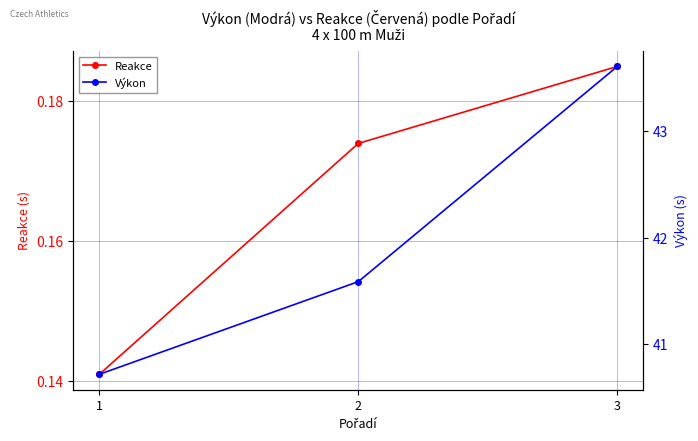

Reading left to right, what are all the values shown in this chart?

Reakce: 0.1	0.2	0.2
Výkon: 40.7	41.6	43.6